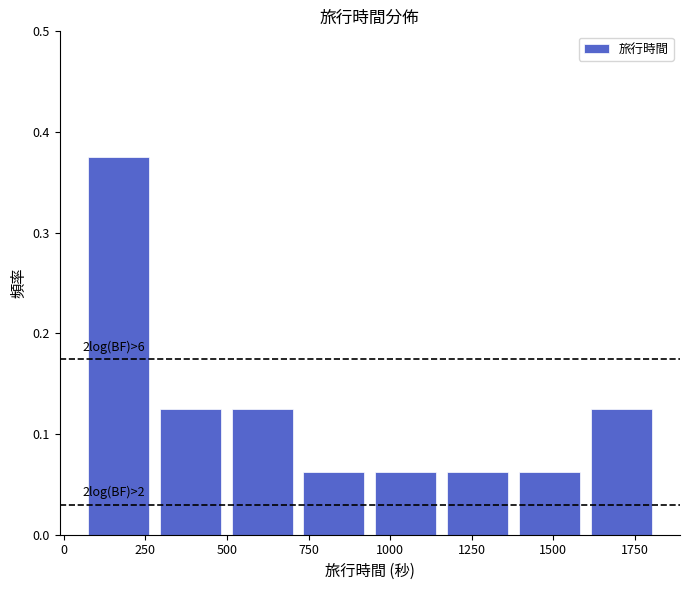

Which range on the x-axis has the tallest bar?

50 to 300